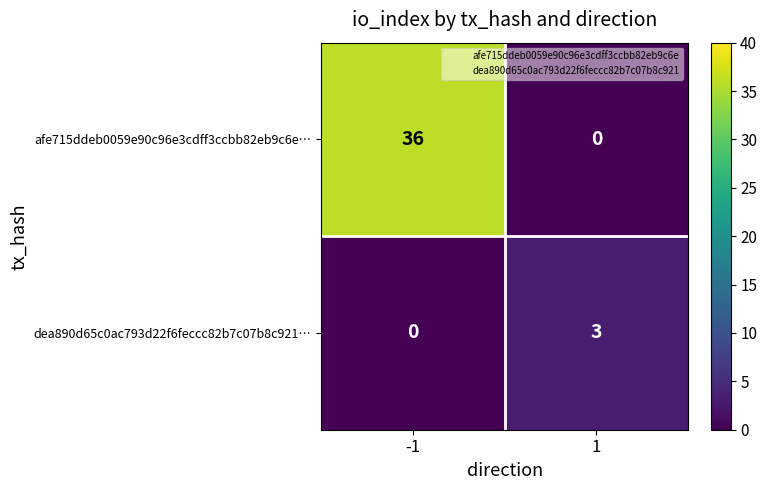

What is the difference between the afe715ddeb0059e90c96e3cdff3ccbb82eb9c6e… values at -1 and 1?

36